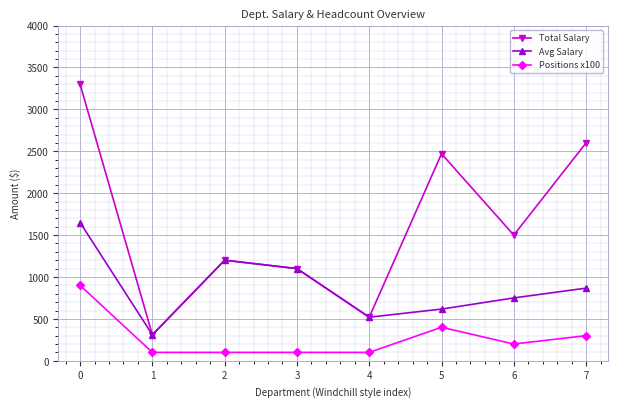

What is the highest value of the Total Salary series?

3300